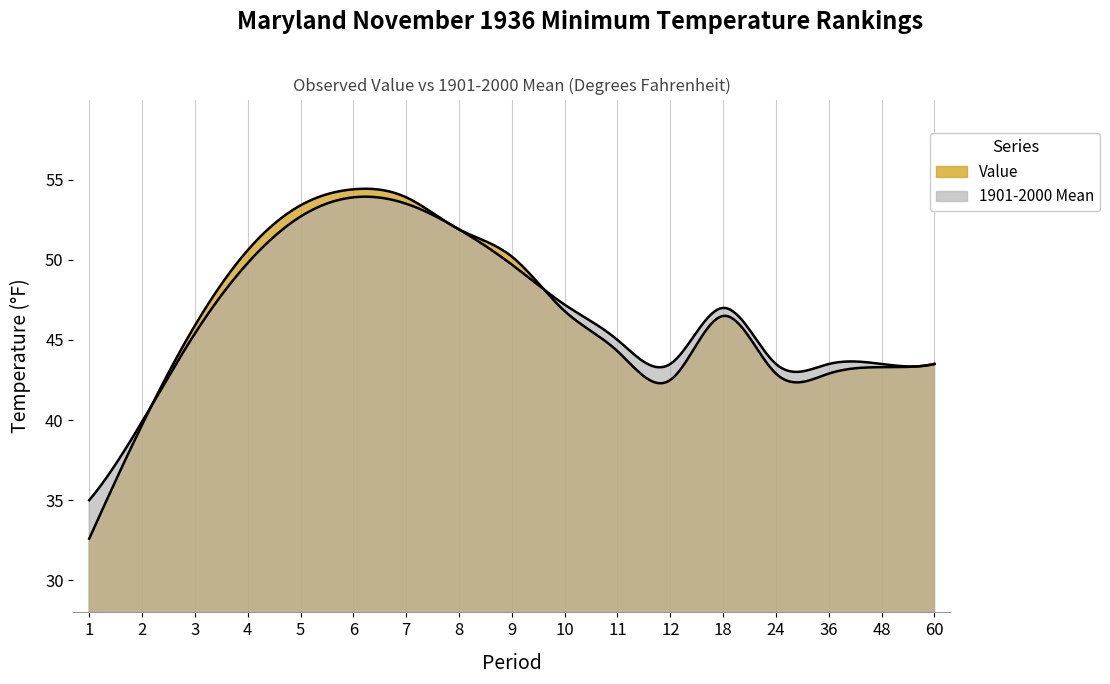

In 1901-2000 Mean, how many points are lower than both neighbors (excluding endpoints)?

1